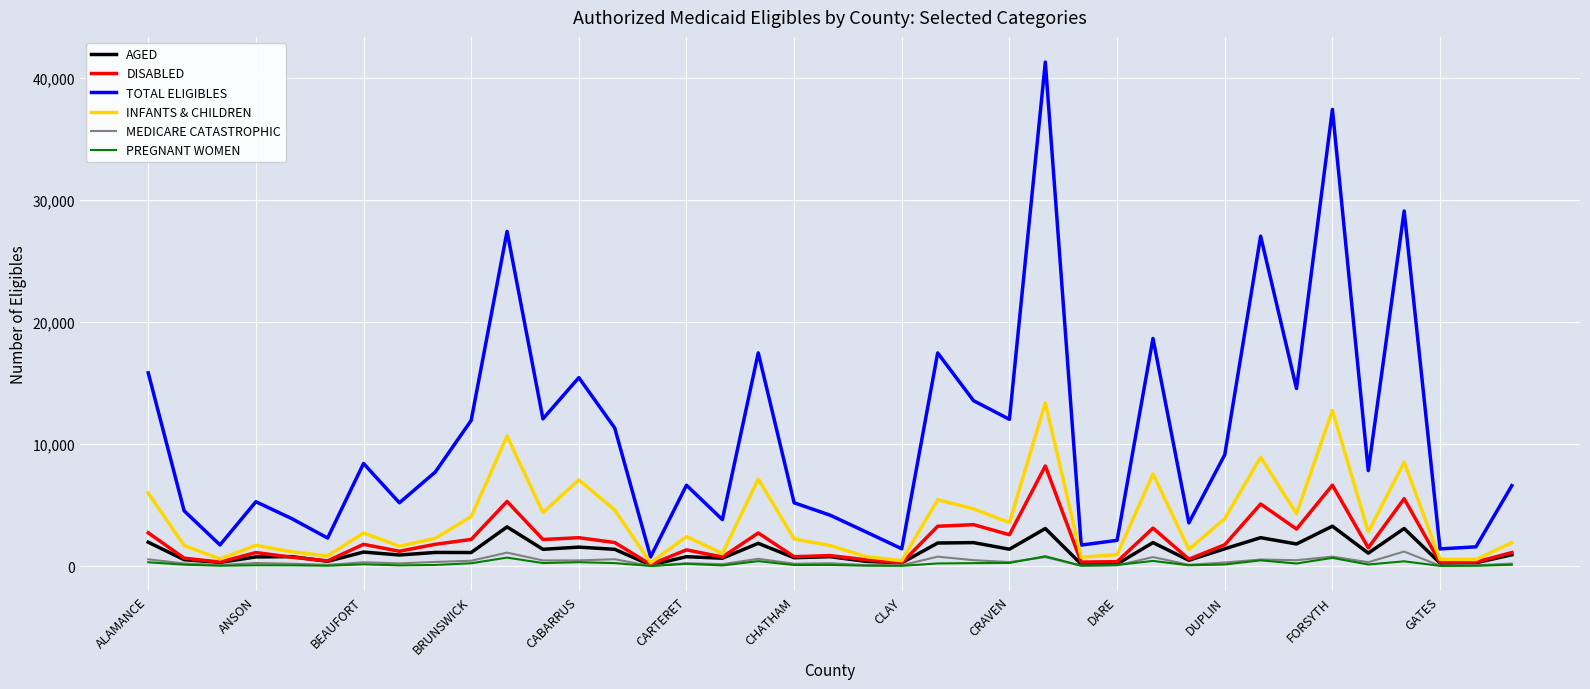

What is the difference between the second highest and second lowest values in the TOTAL ELIGIBLES series?

35976